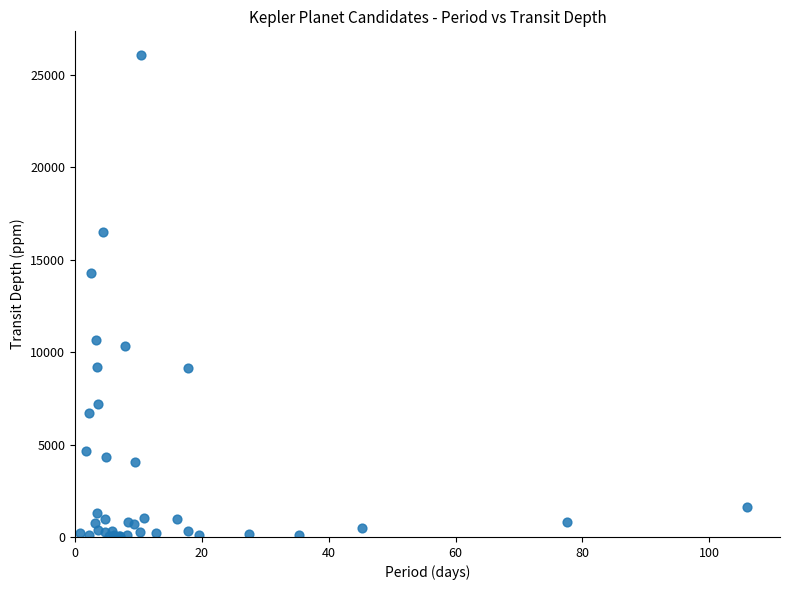

What Y value in the scatter plot is closest to 13029?

14284